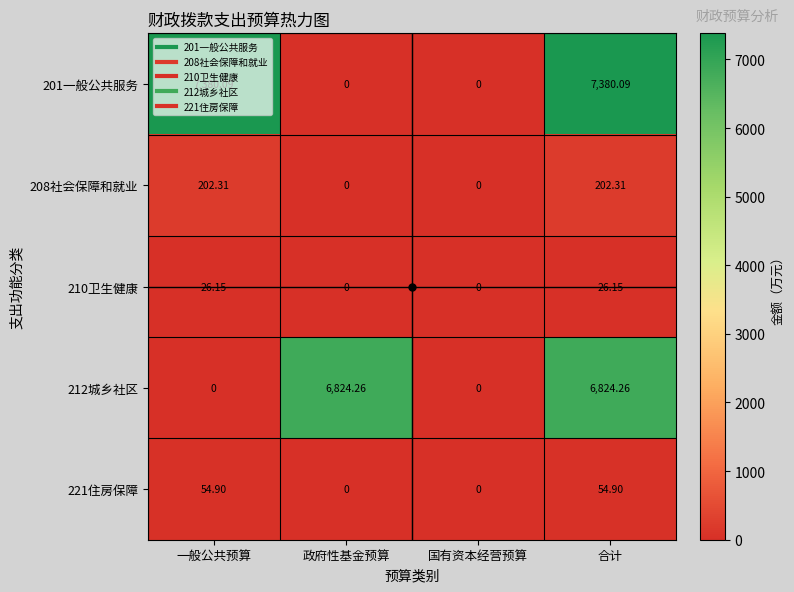

At which category is the sum across all series the highest?

合计